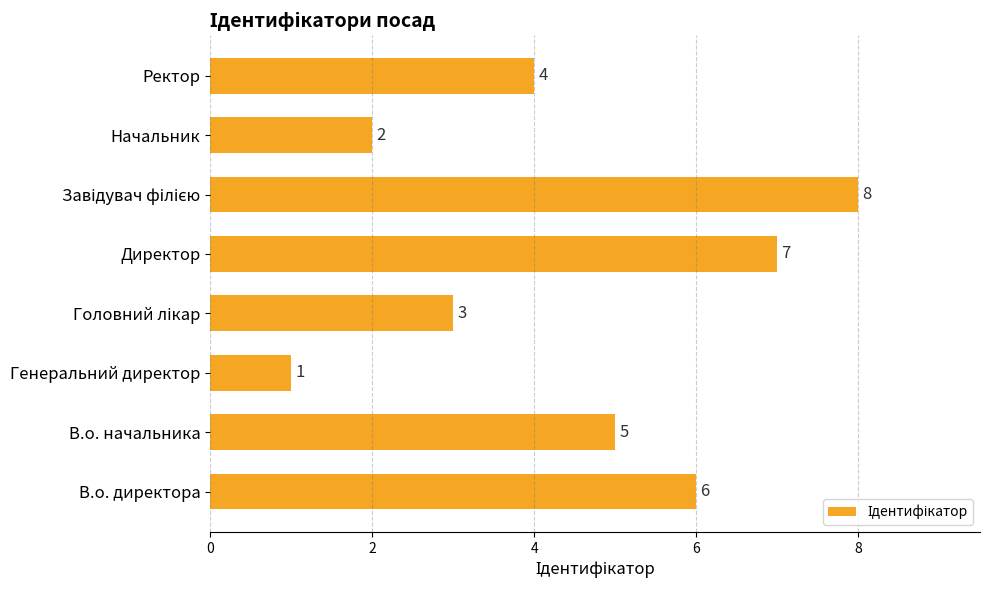

What is the difference between the maximum and minimum values?

7